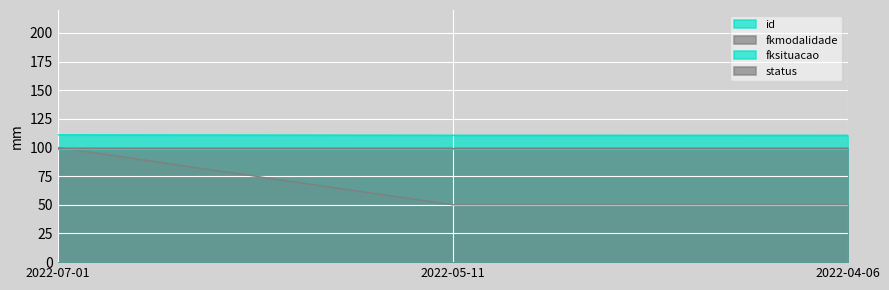

What is the label of the 1st point from the right?

2022-04-06